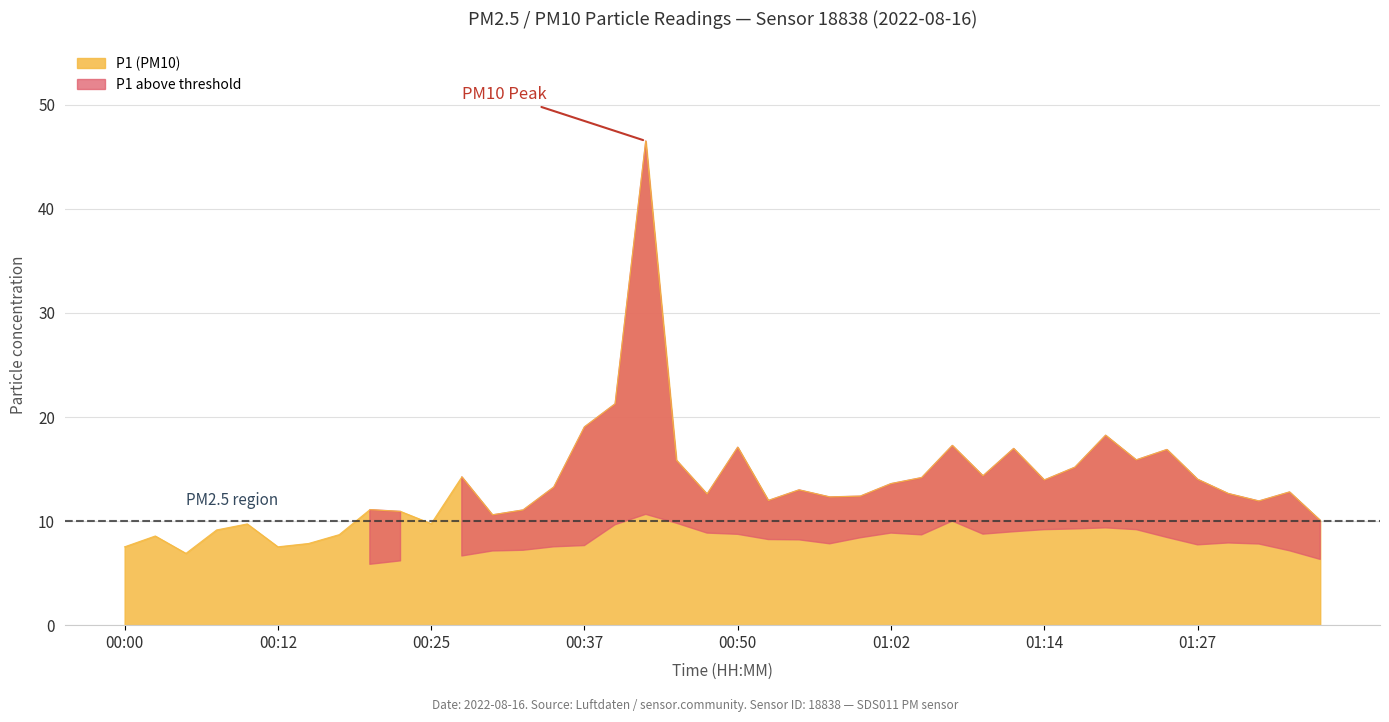

What is the label of the 24th point from the right?

00:40